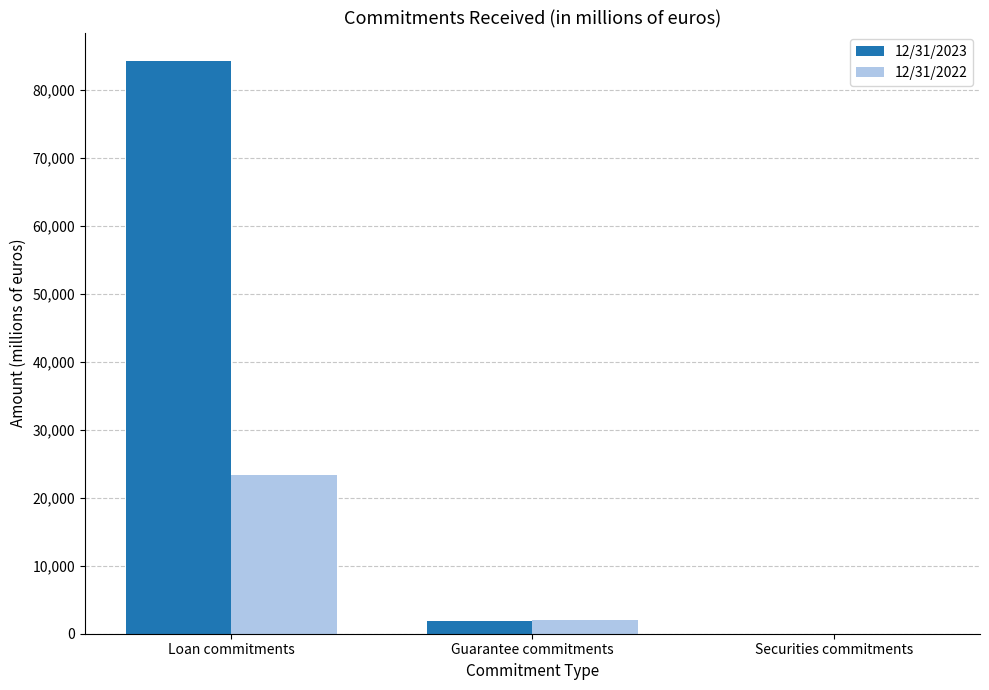

Which category has the highest value in the 12/31/2022 series?

Loan commitments